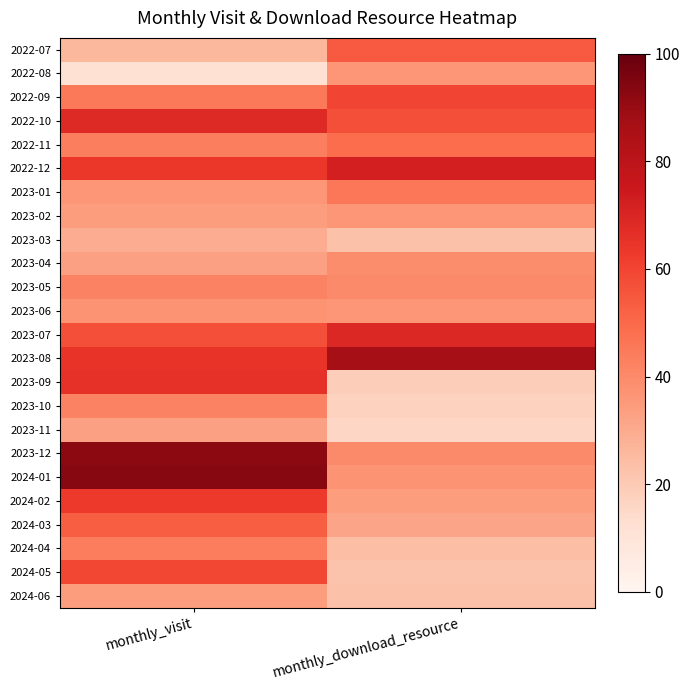

Reading right to left, transcribe all the data shown in this chart.

2022-07: monthly_download_resource=54	monthly_visit=26
2022-08: monthly_download_resource=36	monthly_visit=12
2022-09: monthly_download_resource=60	monthly_visit=45
2022-10: monthly_download_resource=57	monthly_visit=68
2022-11: monthly_download_resource=49	monthly_visit=43
2022-12: monthly_download_resource=72	monthly_visit=64
2023-01: monthly_download_resource=46	monthly_visit=36
2023-02: monthly_download_resource=36	monthly_visit=34
2023-03: monthly_download_resource=23	monthly_visit=29
2023-04: monthly_download_resource=39	monthly_visit=33
2023-05: monthly_download_resource=40	monthly_visit=42
2023-06: monthly_download_resource=36	monthly_visit=37
2023-07: monthly_download_resource=69	monthly_visit=57
2023-08: monthly_download_resource=87	monthly_visit=65
2023-09: monthly_download_resource=19	monthly_visit=66
2023-10: monthly_download_resource=17	monthly_visit=42
2023-11: monthly_download_resource=16	monthly_visit=33
2023-12: monthly_download_resource=40	monthly_visit=92
2024-01: monthly_download_resource=37	monthly_visit=93
2024-02: monthly_download_resource=34	monthly_visit=63
2024-03: monthly_download_resource=32	monthly_visit=53
2024-04: monthly_download_resource=24	monthly_visit=44
2024-05: monthly_download_resource=22	monthly_visit=59
2024-06: monthly_download_resource=23	monthly_visit=34